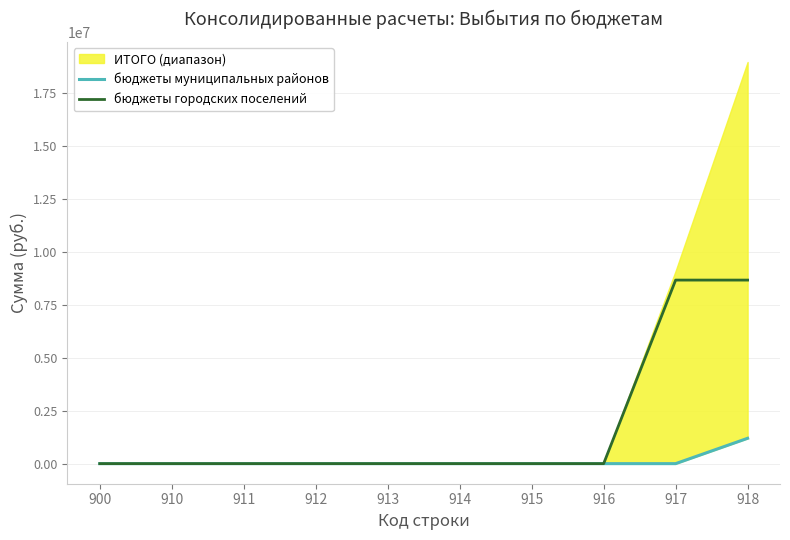

What is the sum of all бюджеты муниципальных районов values?

1195600